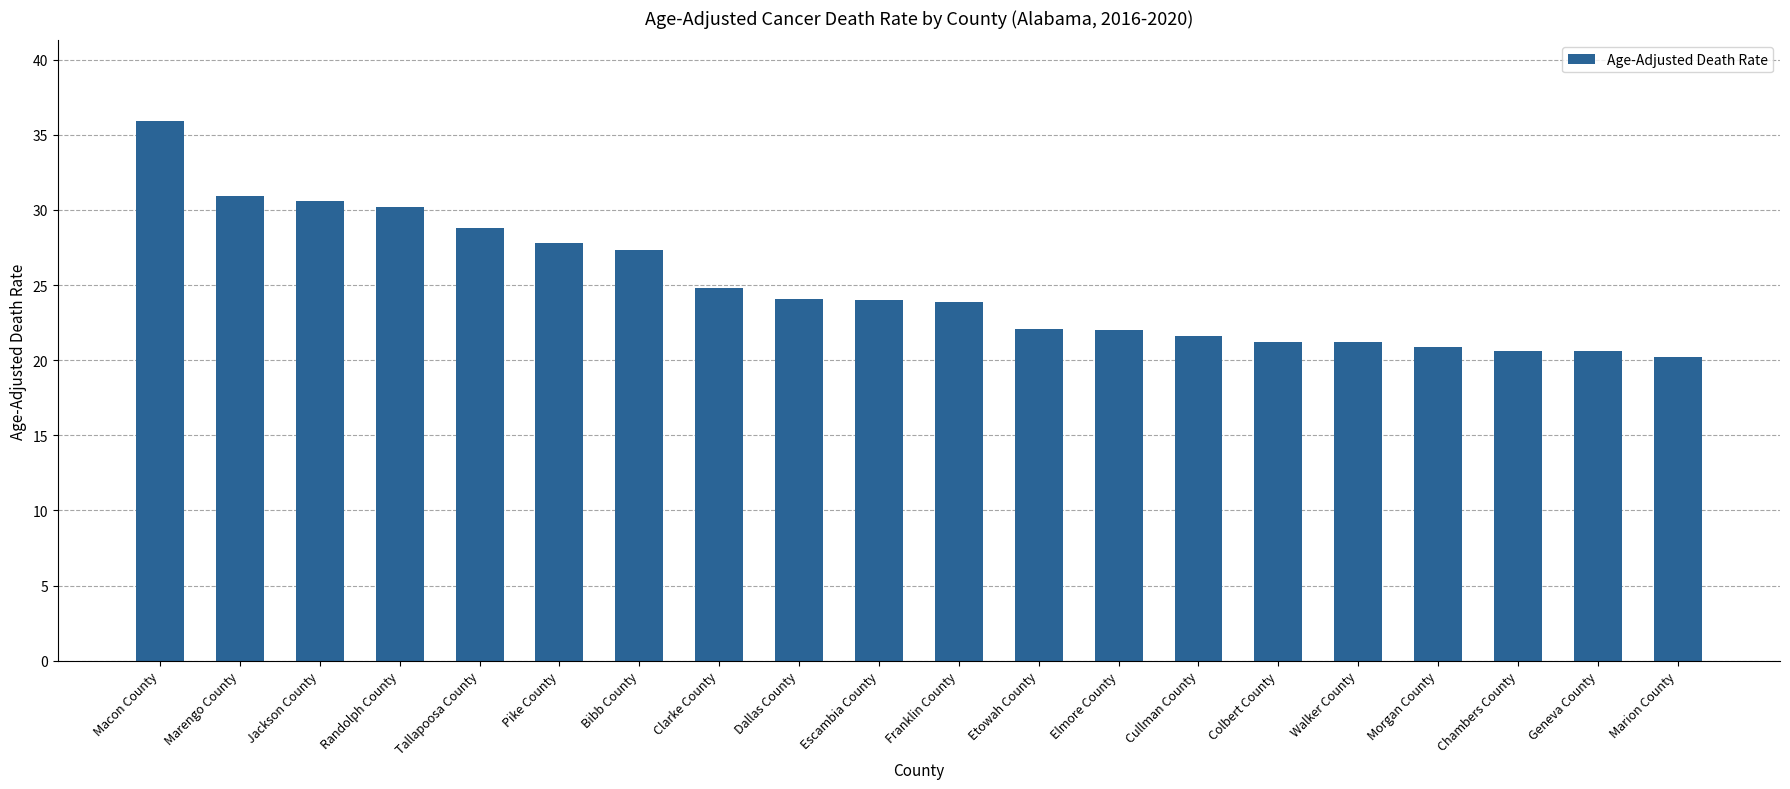

At which category does the chart reach its peak across all series?

Macon County